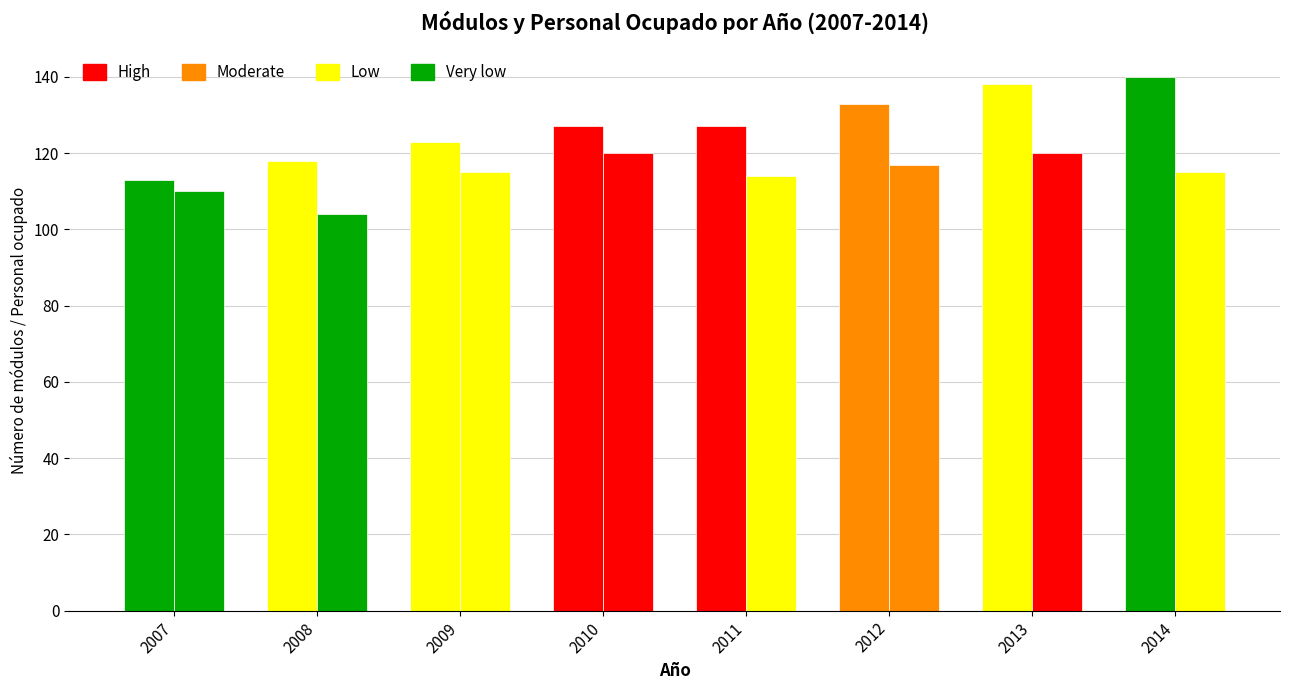

Count the number of data series in this chart.

2